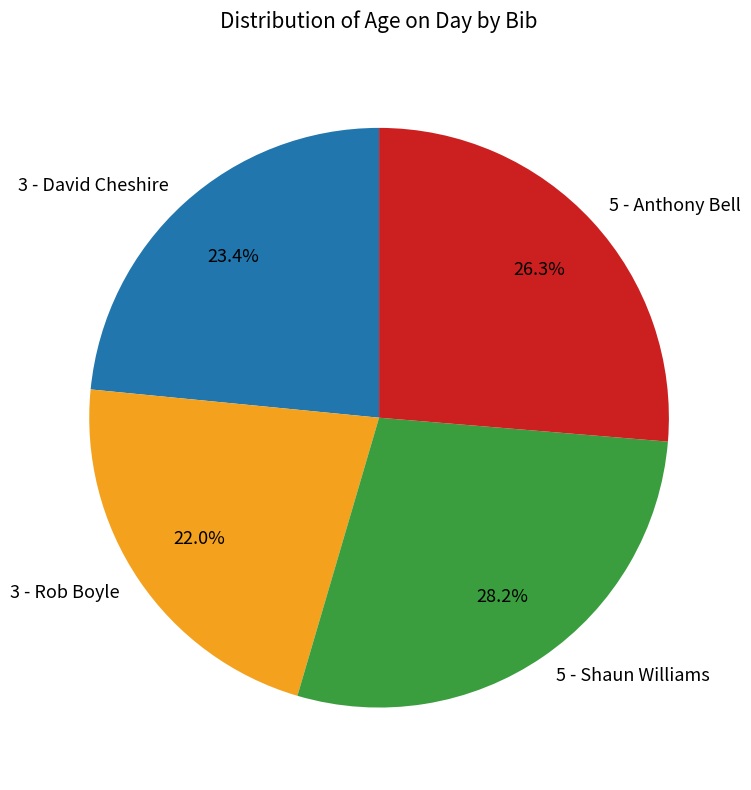

Which category has the smallest portion of the pie?

3 - Rob Boyle